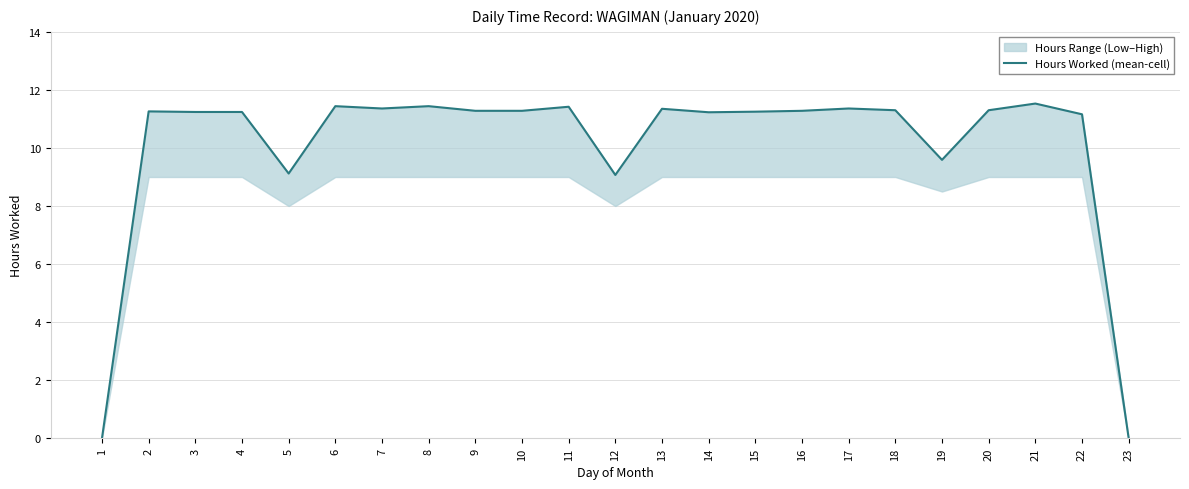

Which category has the highest value across all series?

21